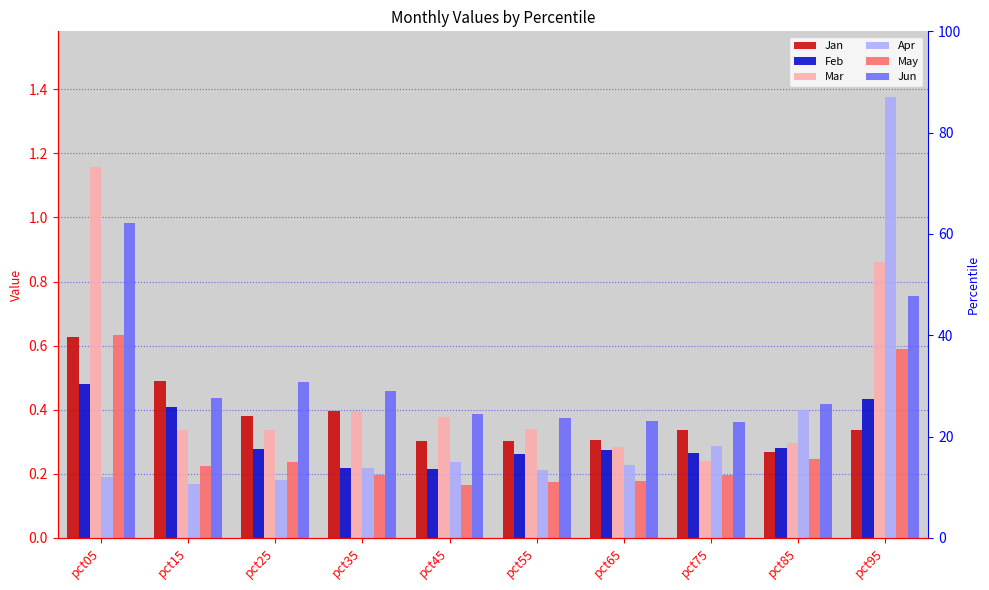

What is the minimum value for Jan?

0.3